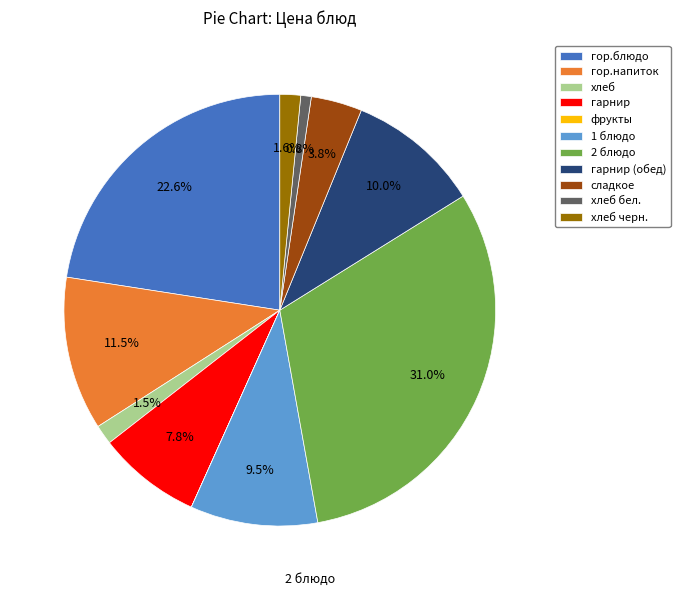

What percentage is NOT represented by хлеб бел.?

99.2%